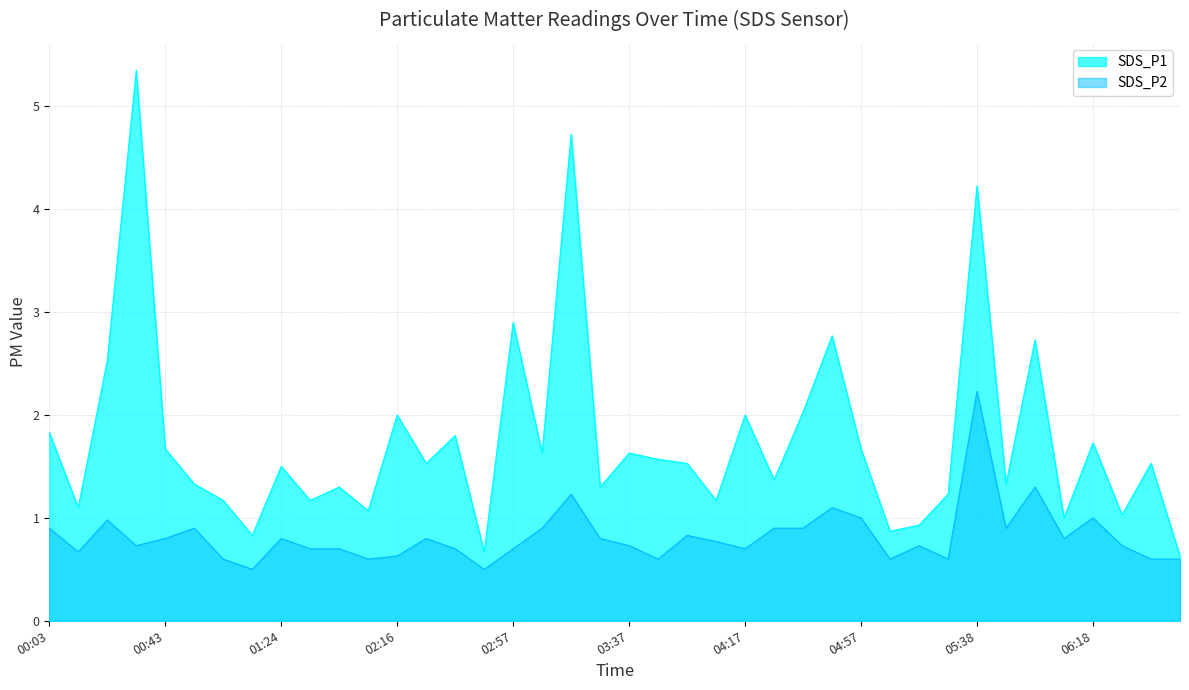

How many data points does each series have?

40